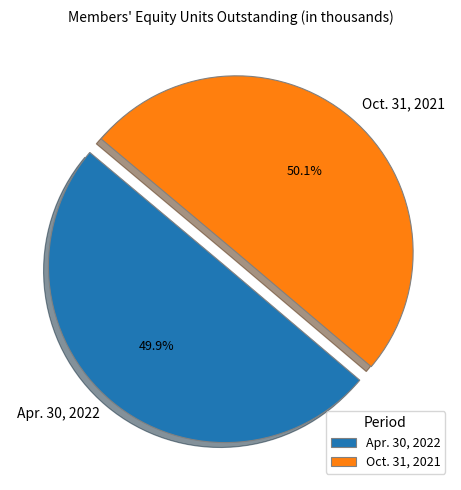

What percentage do Oct. 31, 2021 and Apr. 30, 2022 together represent?

100.0%